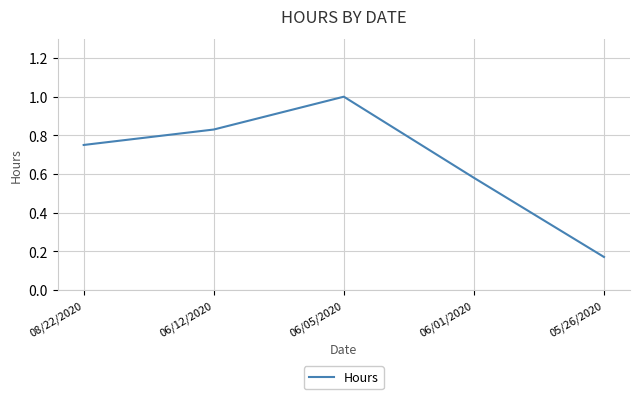

How many distinct data groups are displayed?

1